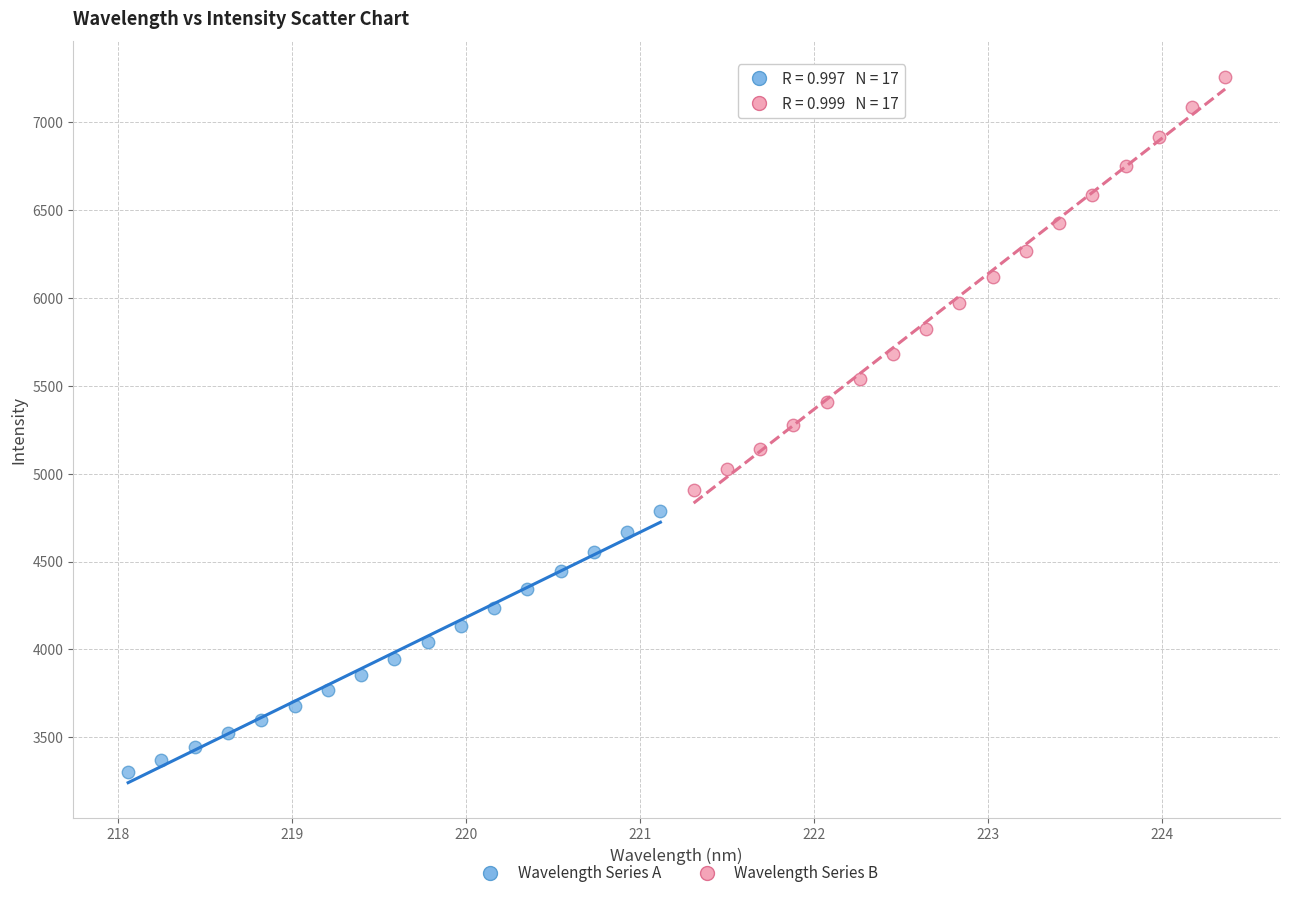

Which series has the largest Y range (max minus min)?

Wavelength Series B